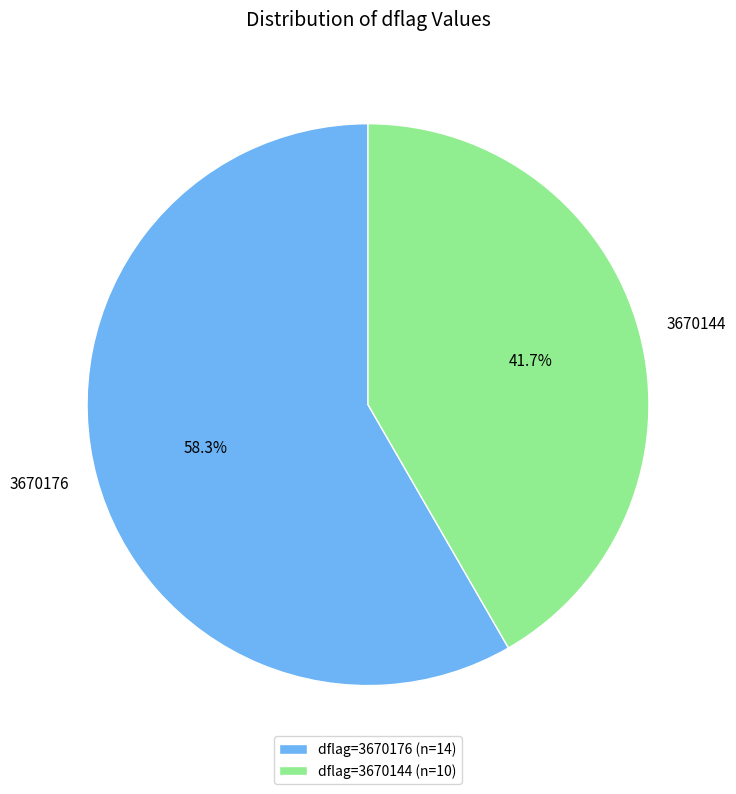

How many segments does this pie chart have?

2